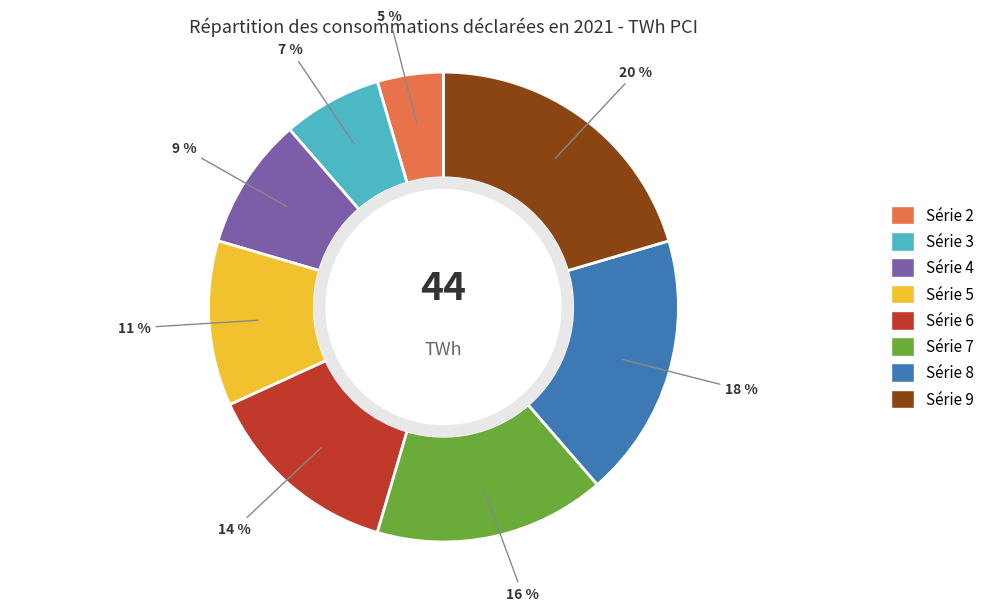

How many segments does this pie chart have?

8